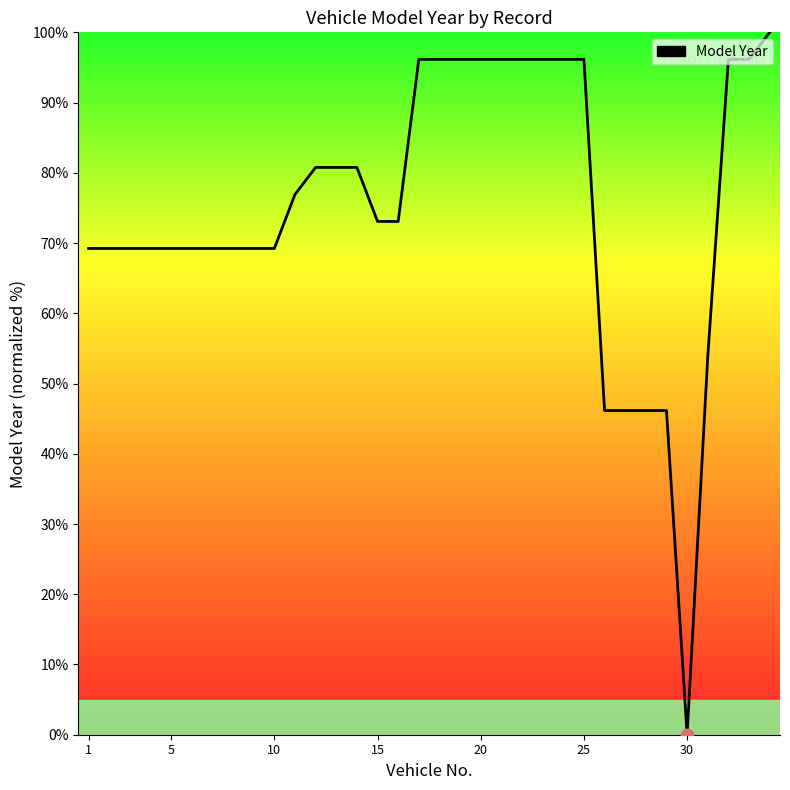

What is the difference between the maximum and minimum values?

100.0